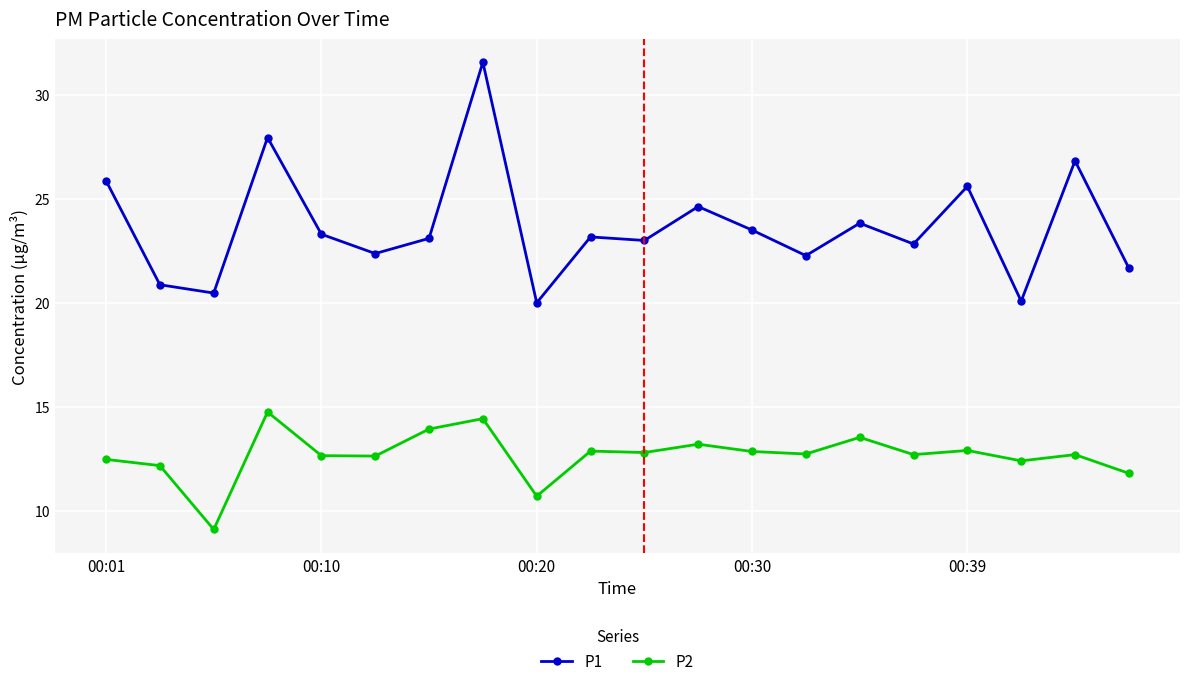

What is the value of the P2 point at the 6th from the left?

12.6